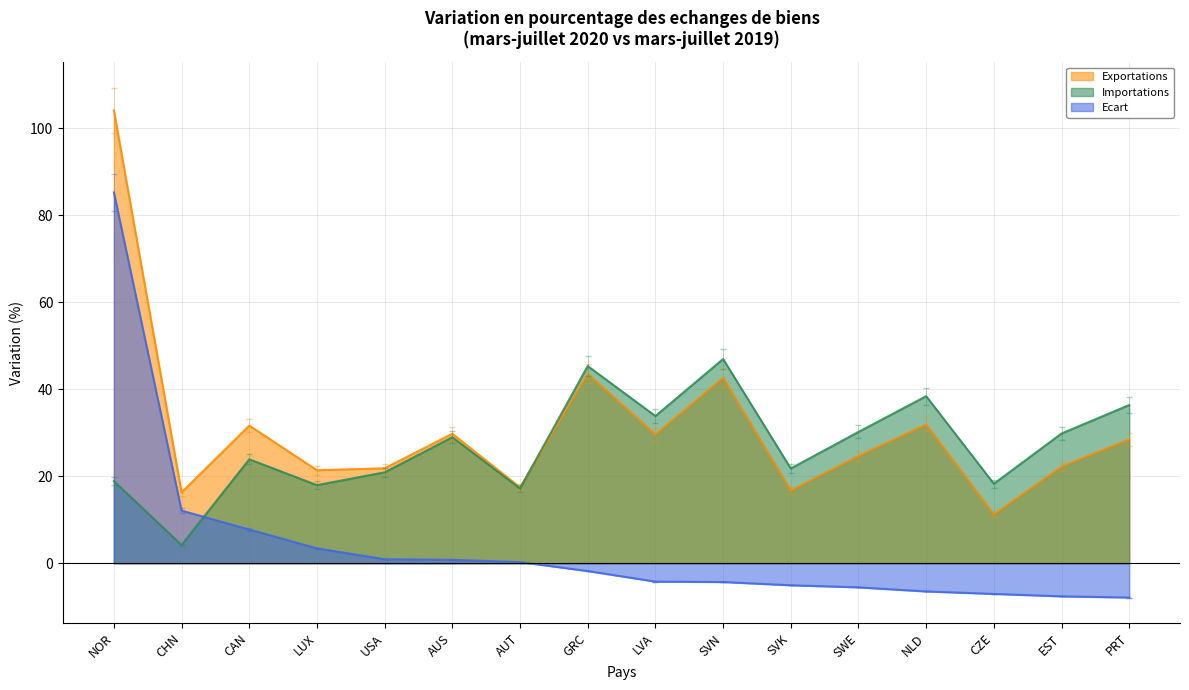

At which category is the sum across all series the highest?

NOR